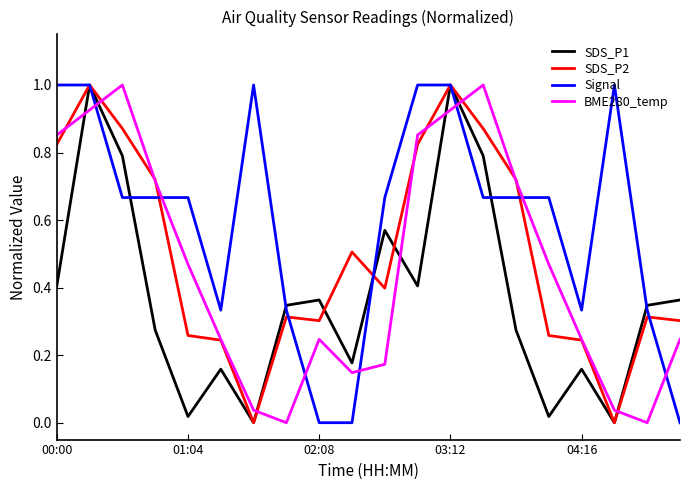

Which series has the largest total across all categories?

Signal